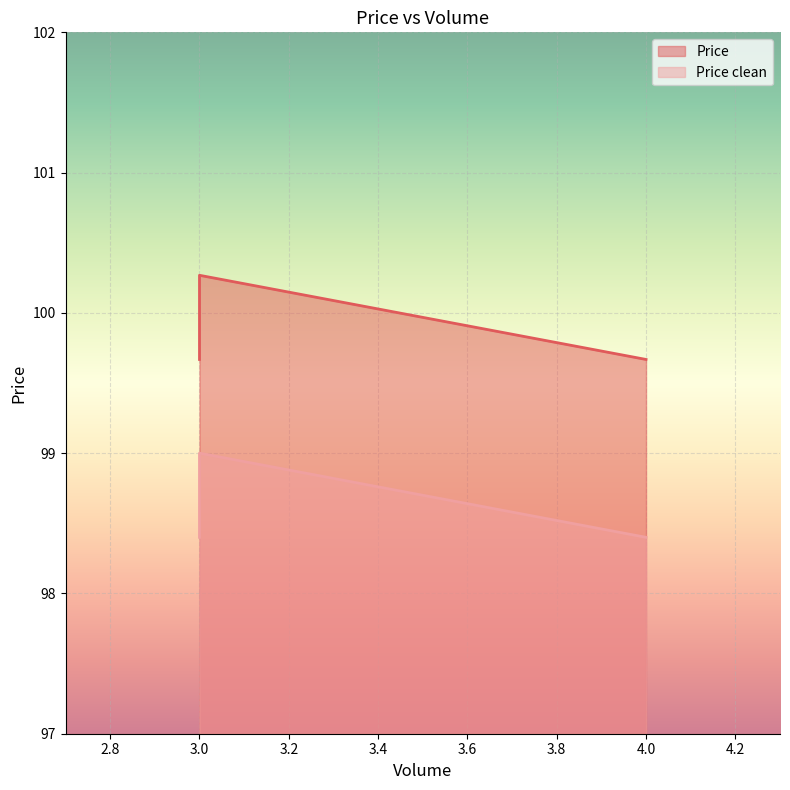

Which series has the largest range (max minus min)?

Price